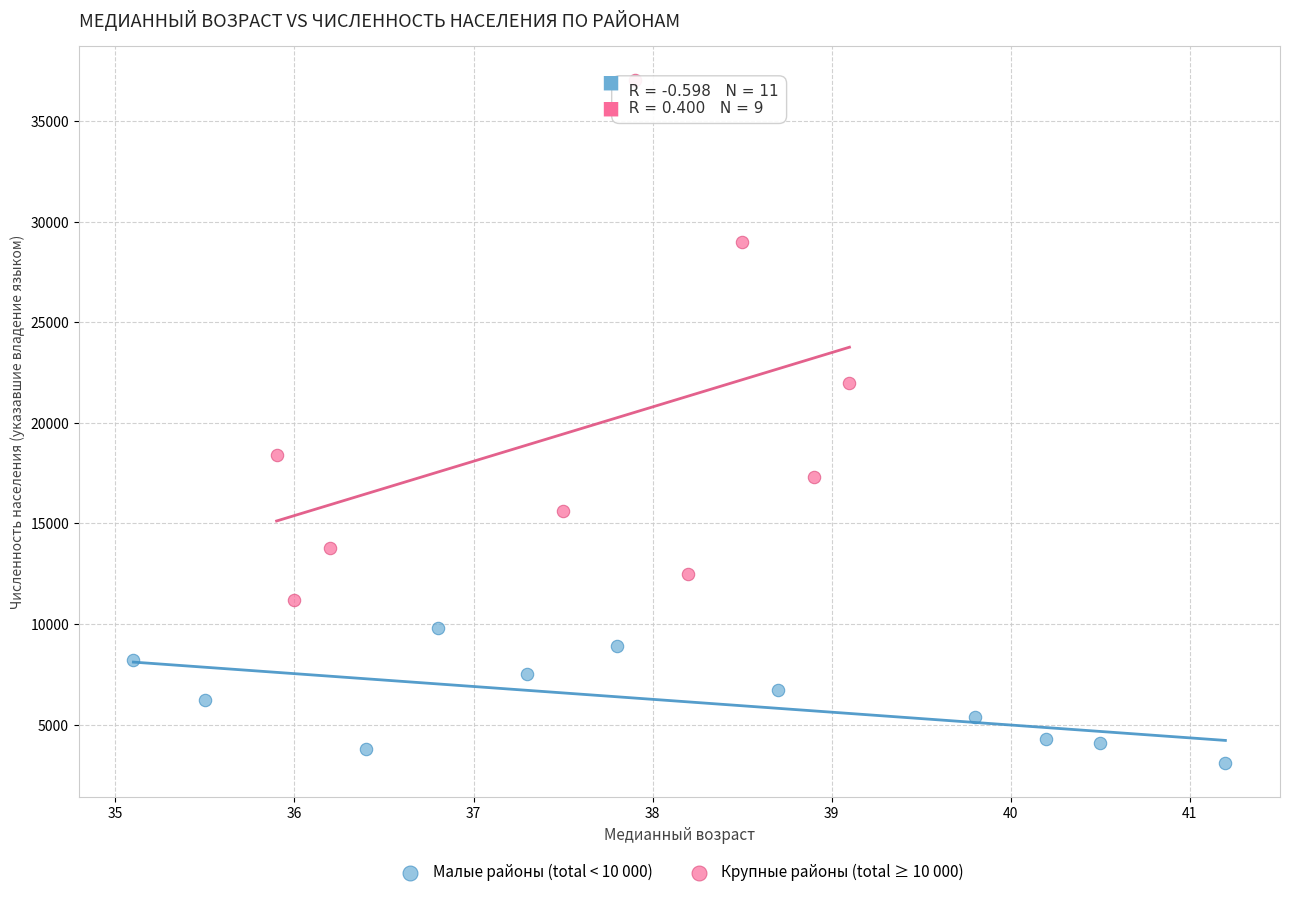

Which series has the largest Y range (max minus min)?

Крупные районы (total ≥ 10 000)